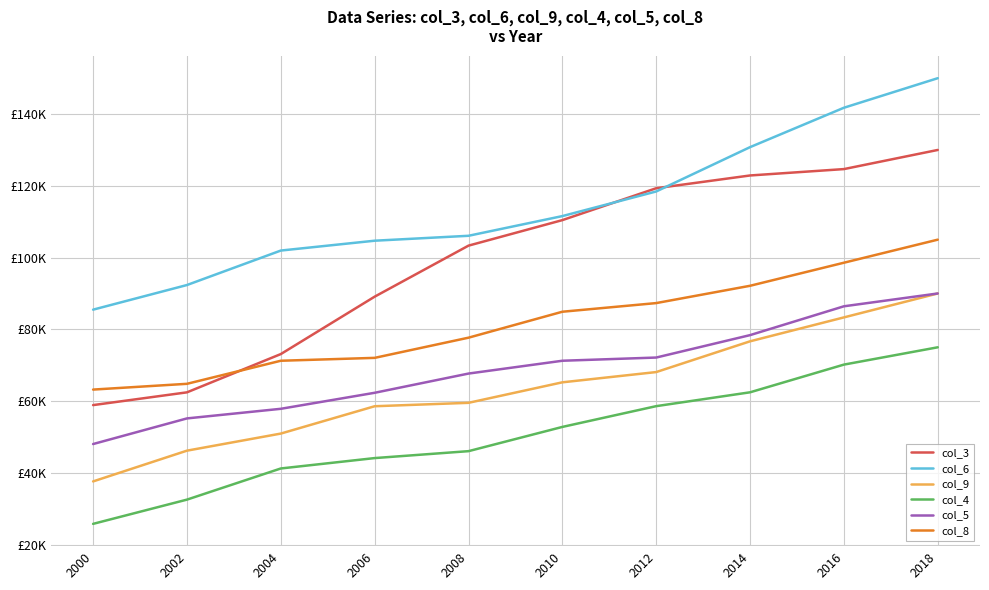

Which label corresponds to the largest value in the chart?

2018